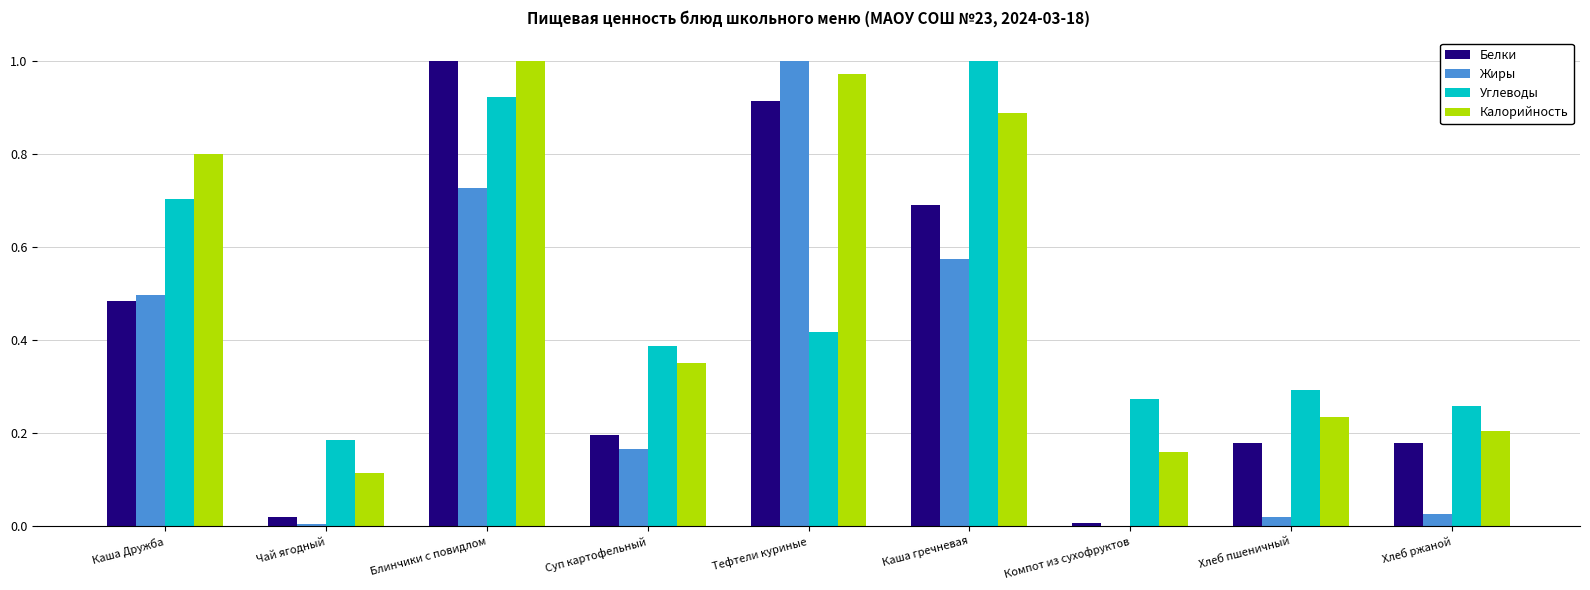

Which category has the highest value in the Углеводы series?

Каша гречневая